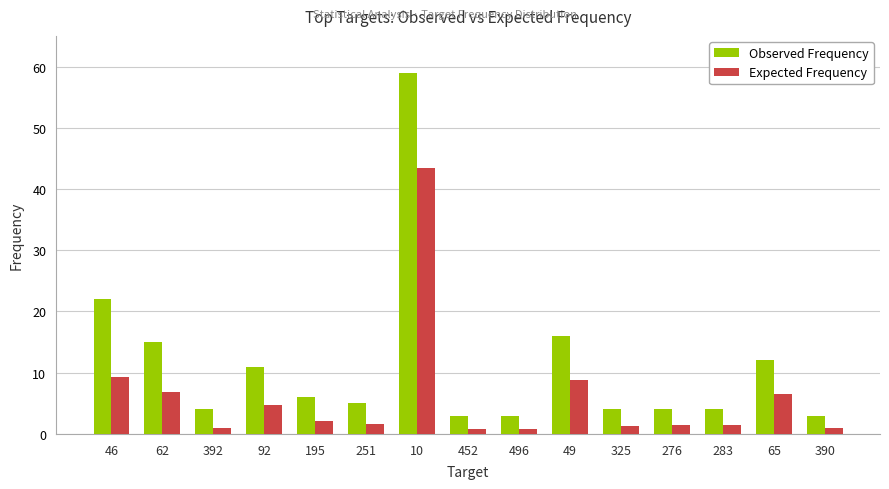

True or false: Observed Frequency has a value of 5.3 at 452.

False